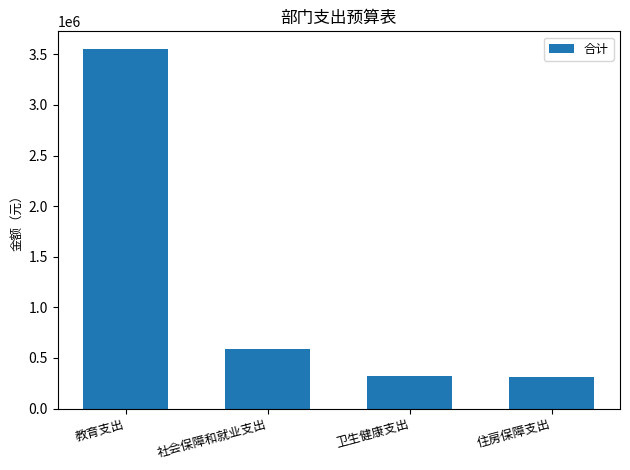

What is the change in value from 教育支出 to 卫生健康支出?

-3231827.8